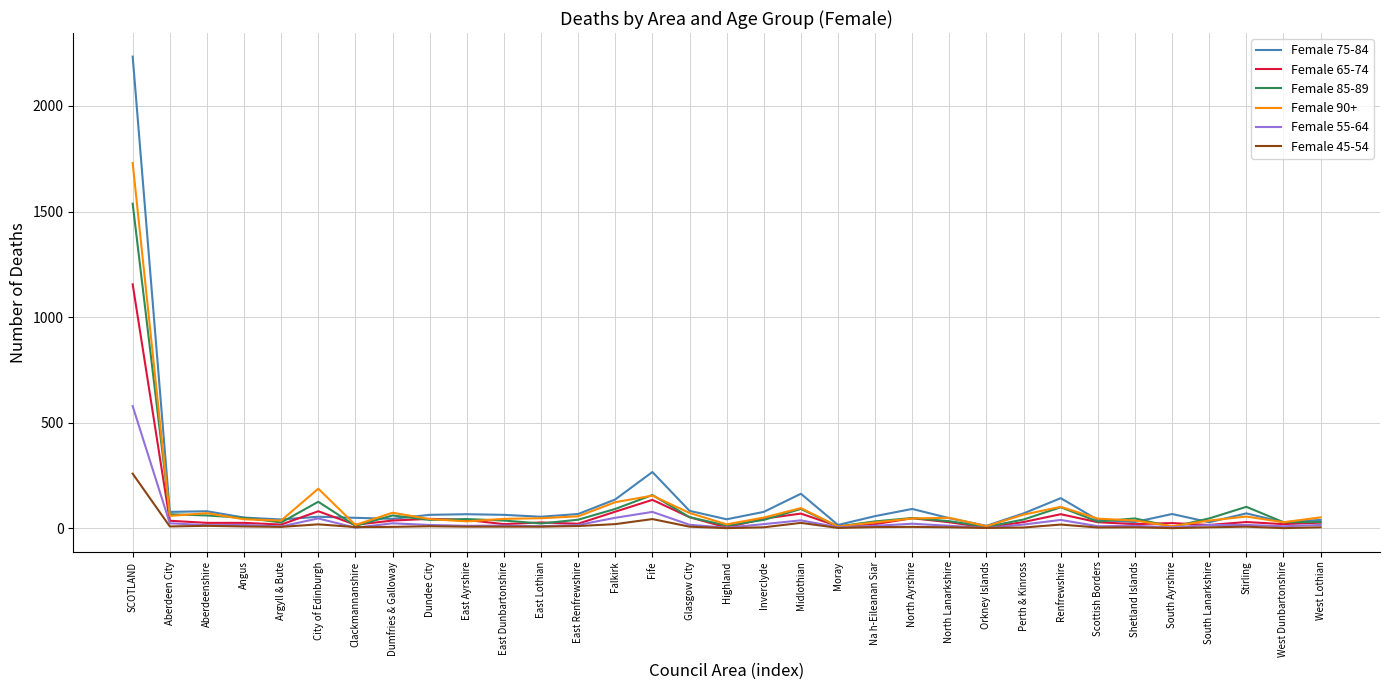

What is the maximum value shown in the chart?

2234